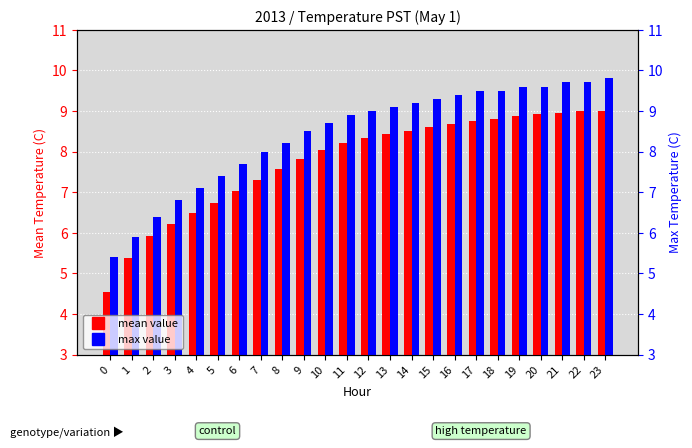

What is the approximate value of max value at 14?

9.2